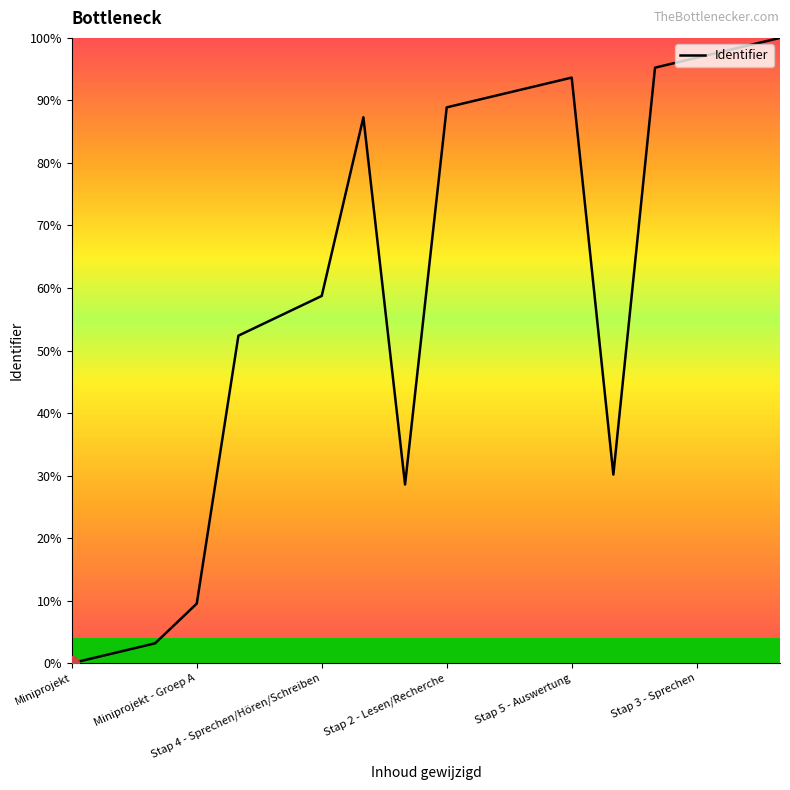

What is the difference between the maximum and minimum values?

100.0